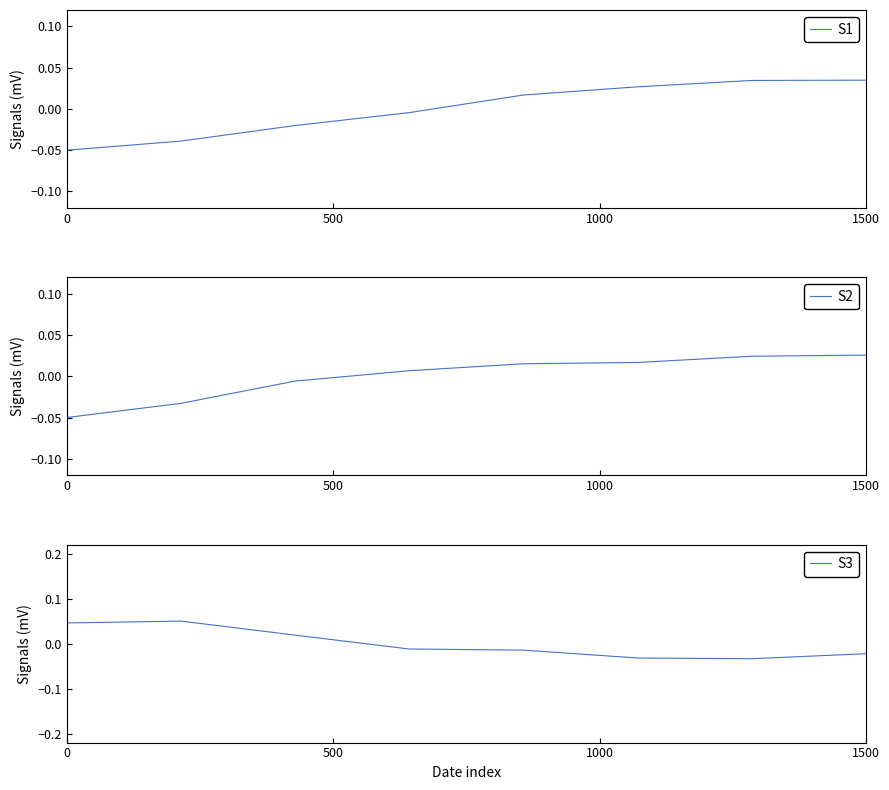

At which category is the sum across all series the highest?

1500